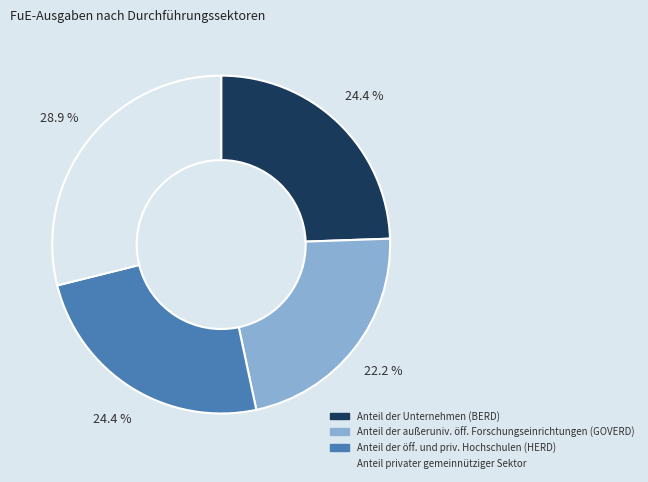

Is there any slice that represents more than half of the pie?

No